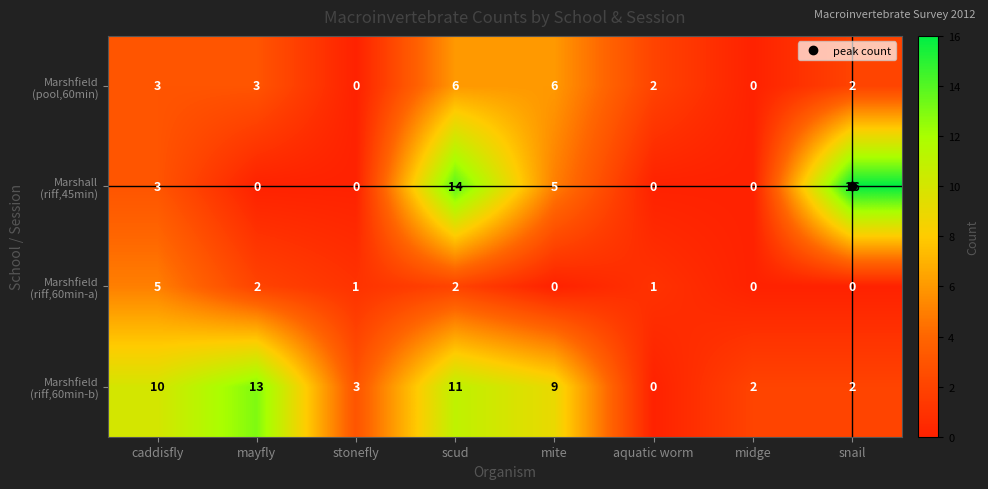

What is the difference between the highest and lowest values at caddisfly?

7